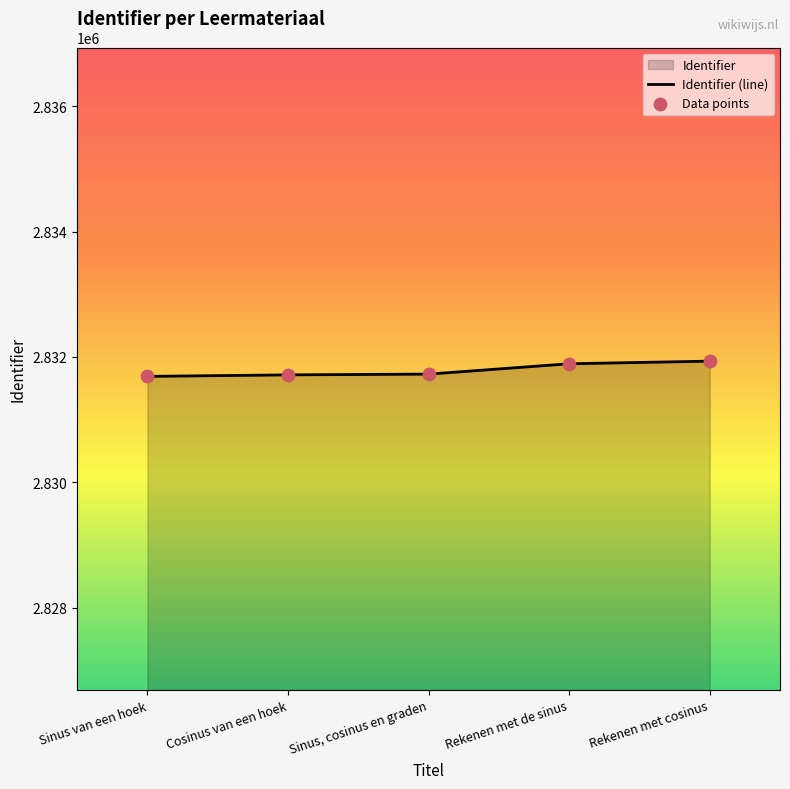

What is the total value across all series at Rekenen met de sinus?

5663784